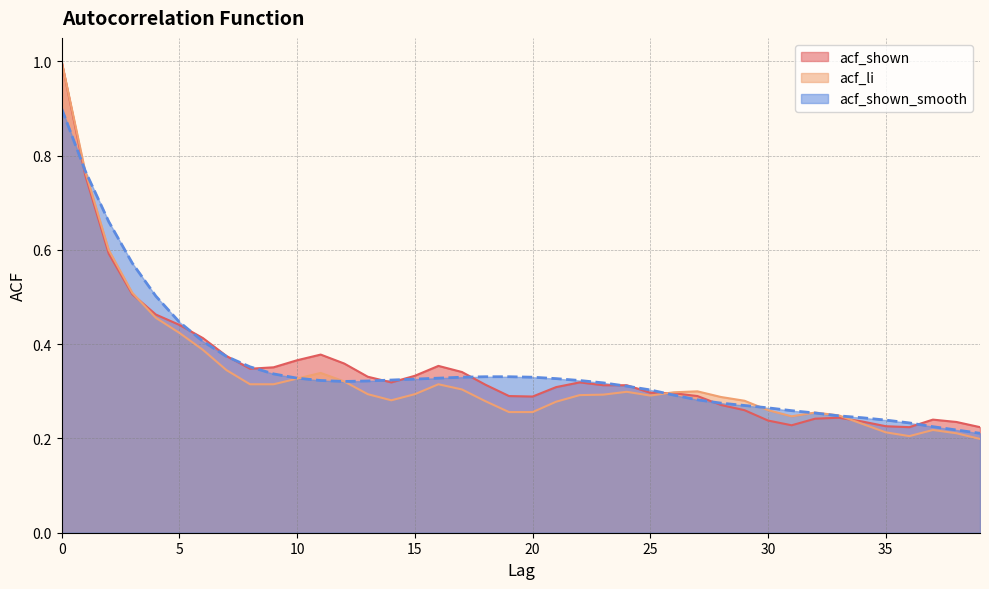

List the labels in order of acf_shown_smooth value, smallest first.

39, 38, 37, 36, 35, 34, 33, 32, 31, 30, 29, 28, 27, 26, 25, 24, 23, 12, 13, 11, 22, 14, 15, 21, 10, 16, 17, 20, 18, 19, 9, 8, 7, 6, 5, 4, 3, 2, 1, 0